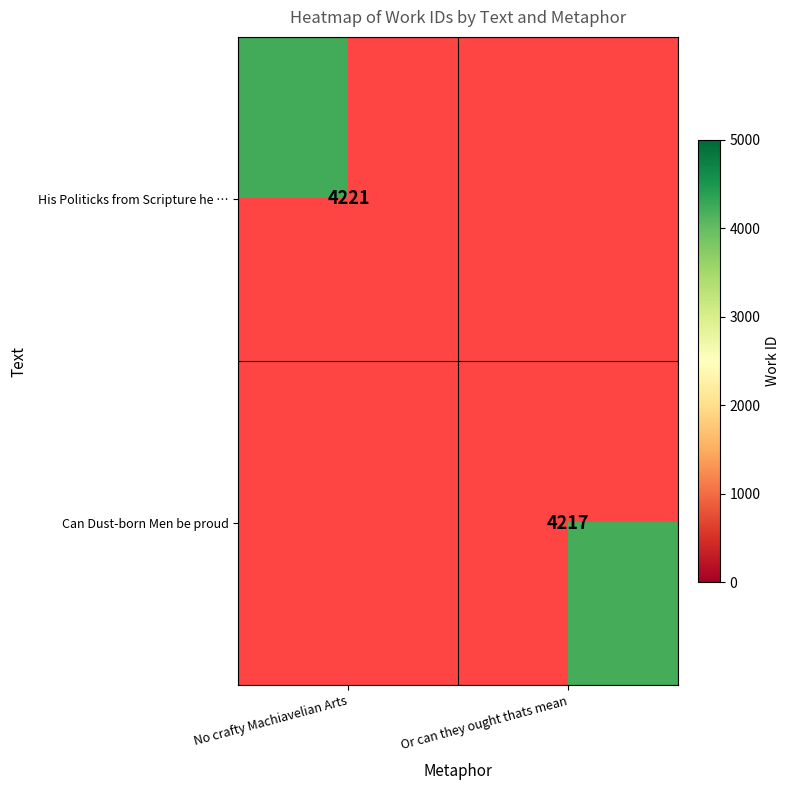

Is it true that Can Dust-born Men be proud equals 1992.0 at Or can they ought thats mean?

False